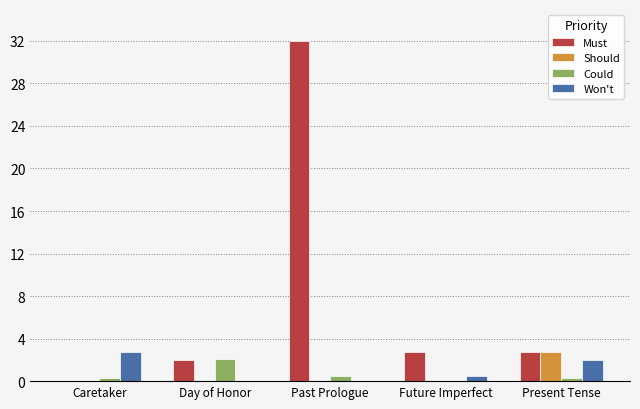

Is the value of Must at Past Prologue greater than the value of Won't at Future Imperfect?

Yes